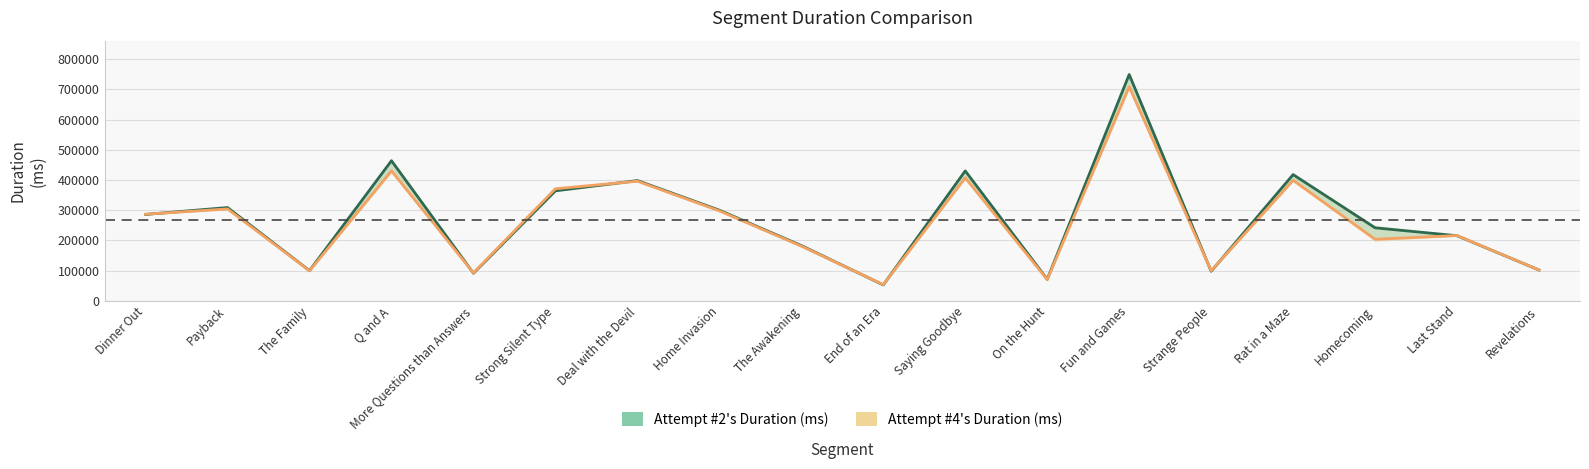

What is the difference between the maximum and minimum values in the Attempt #2's Duration (ms) series?

696555